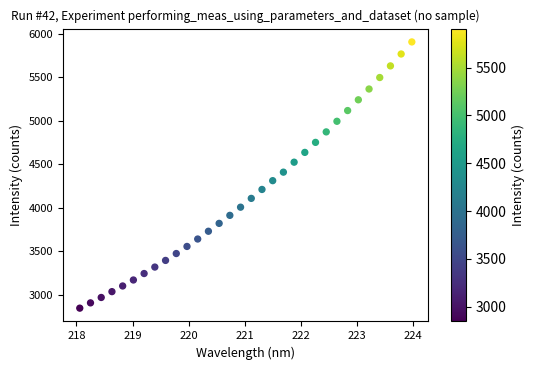

What is the range of Y values (max minus min)?

3064.1